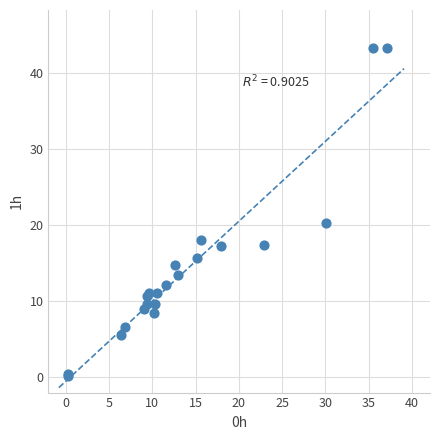

What Y value in the scatter plot is closest to 21?

20.3